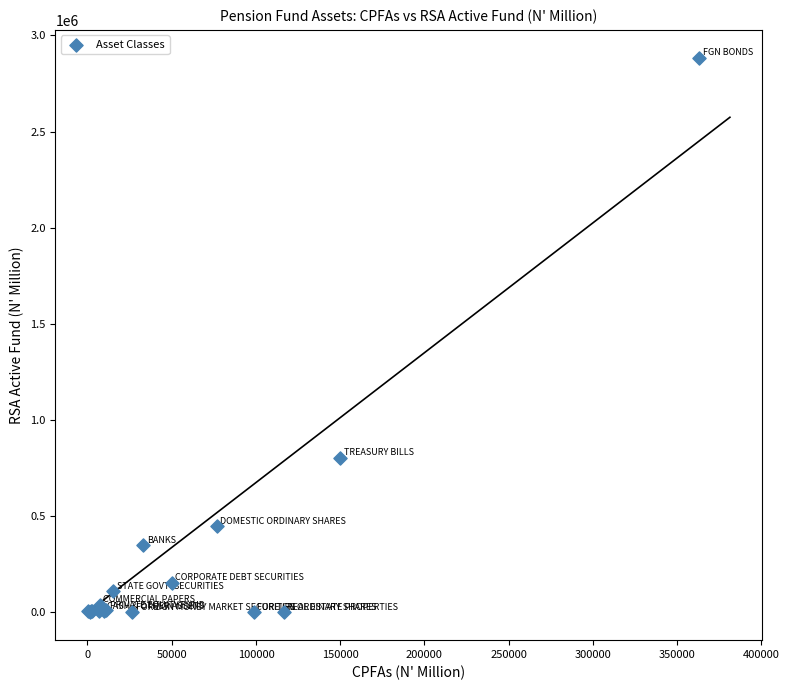

What Y value in the scatter plot is closest to 1442222?

803669.7